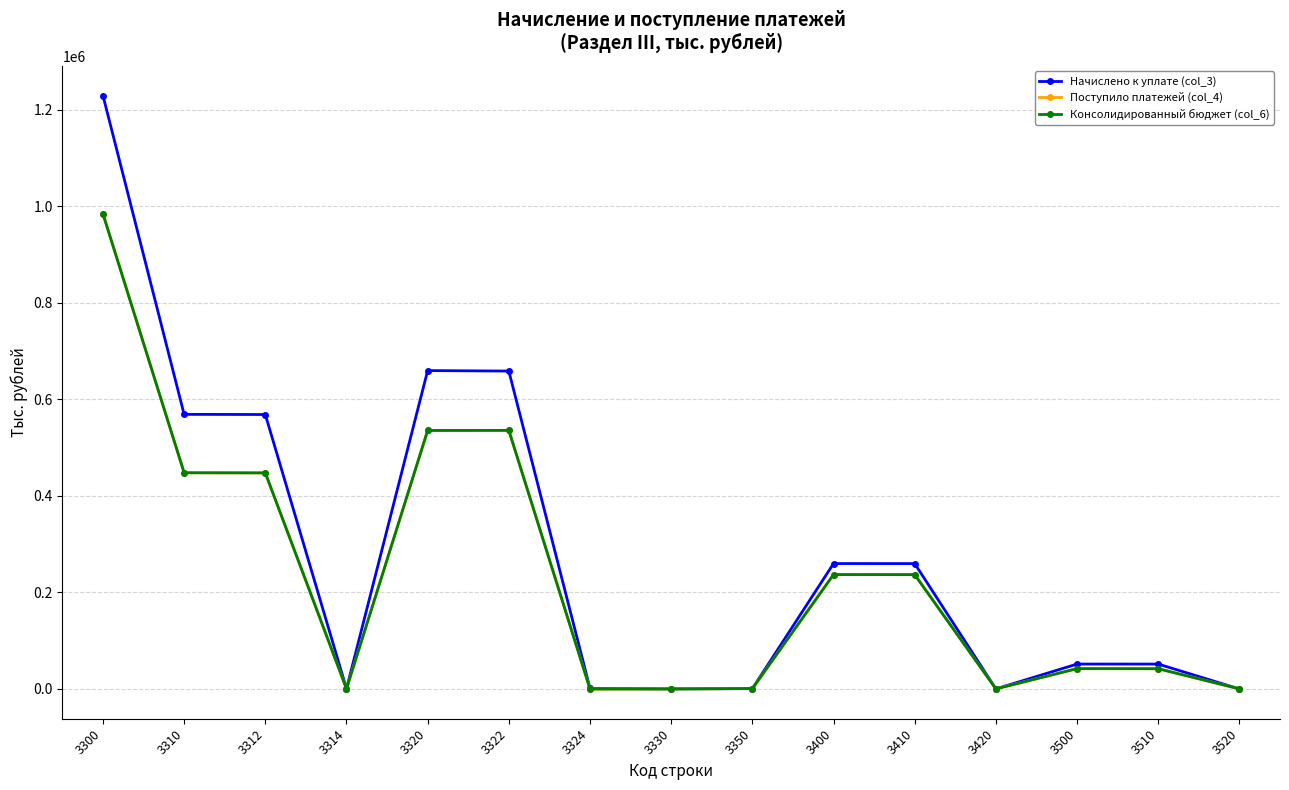

Is this an area chart (filled region under the line)?

No